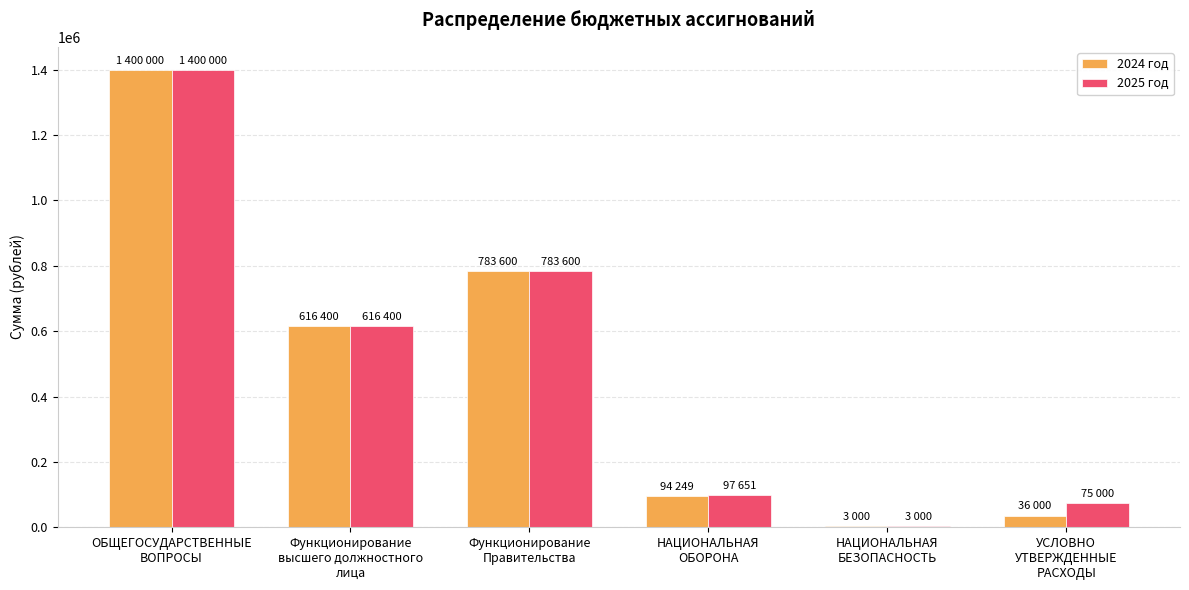

Is the value of 2024 год at УСЛОВНО
УТВЕРЖДЕННЫЕ
РАСХОДЫ greater than the value of 2025 год at УСЛОВНО
УТВЕРЖДЕННЫЕ
РАСХОДЫ?

No